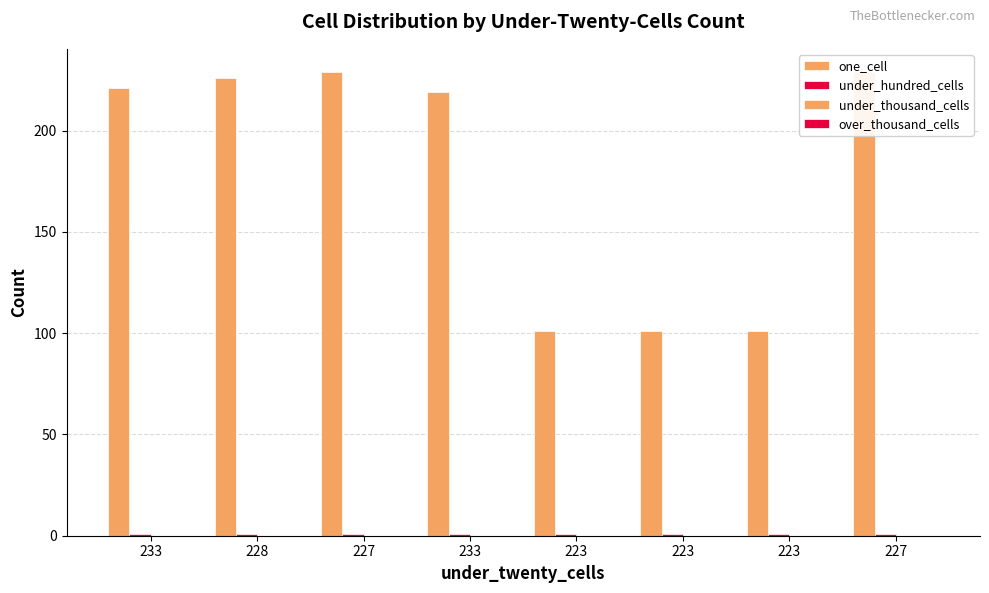

Is it true that under_thousand_cells equals 0 at 228?

True